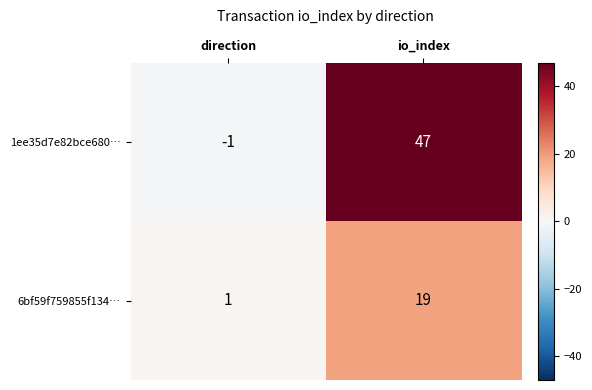

What is the approximate value of 6bf59f759855f134… at io_index?

19